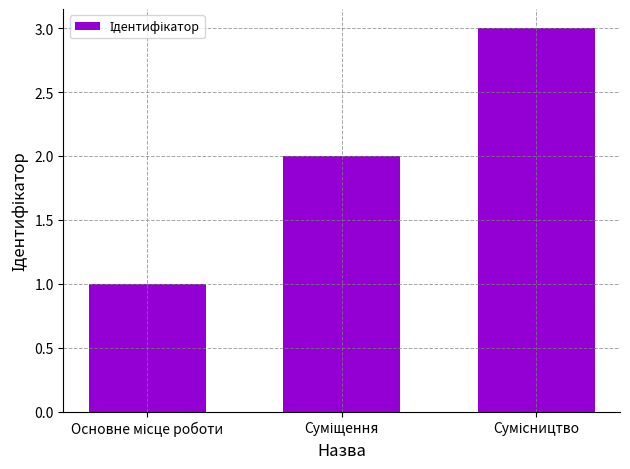

What is the sum of all values?

6